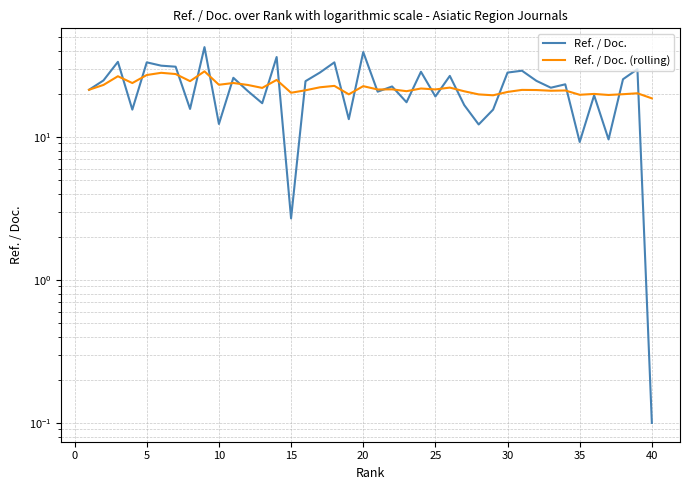

After their last crossing, which series has the higher values: Ref. / Doc. or Ref. / Doc. (rolling)?

Ref. / Doc. (rolling)